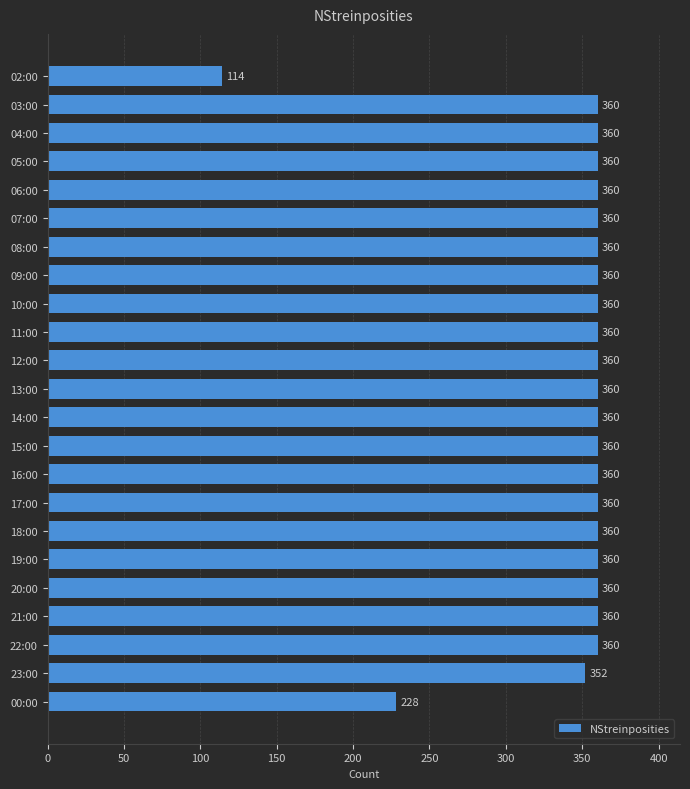

Does the chart contain stacked bars?

No